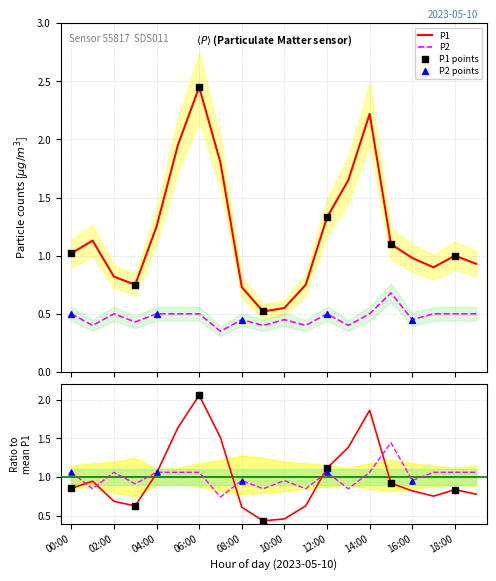

At which category is the sum across all series the highest?

06:00